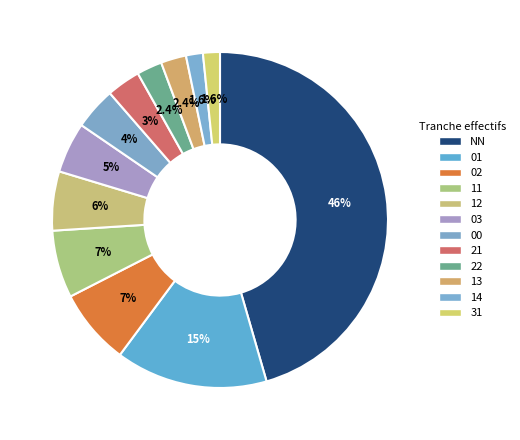

What percentage do 13 and 31 together represent?

4.1%